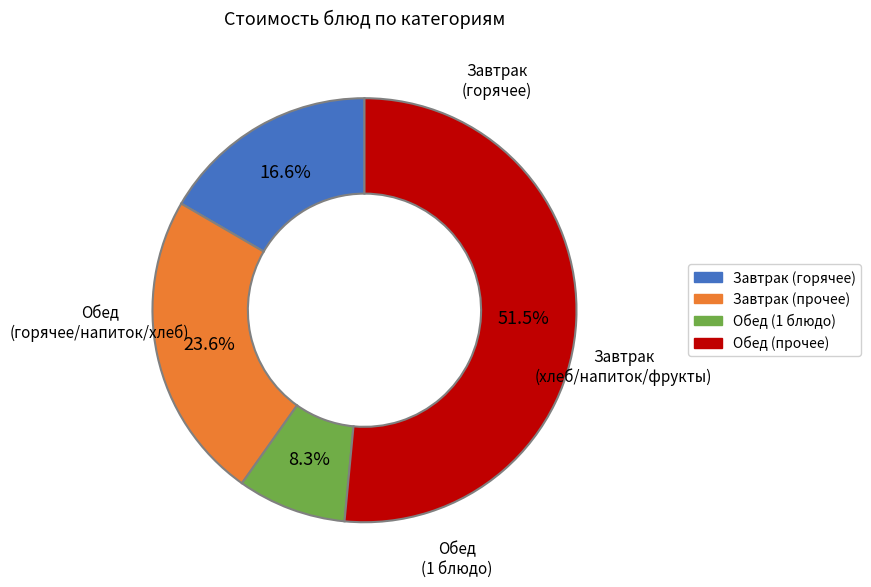

Is there any slice that represents more than half of the pie?

Yes